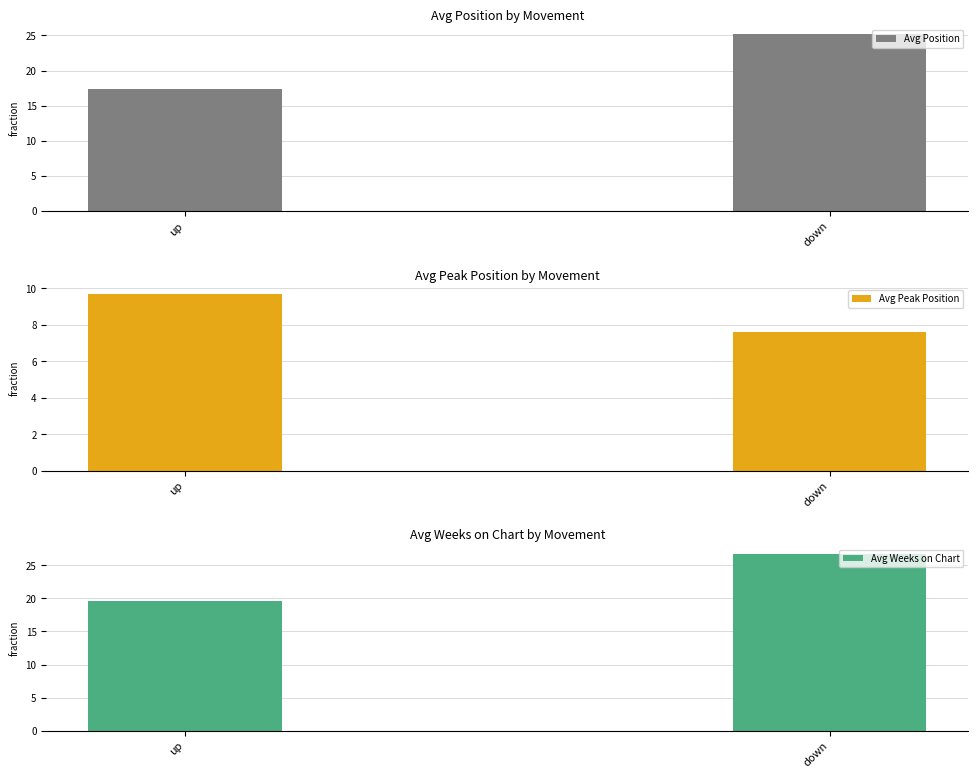

How many data points in Avg Peak Position are less than 9?

1